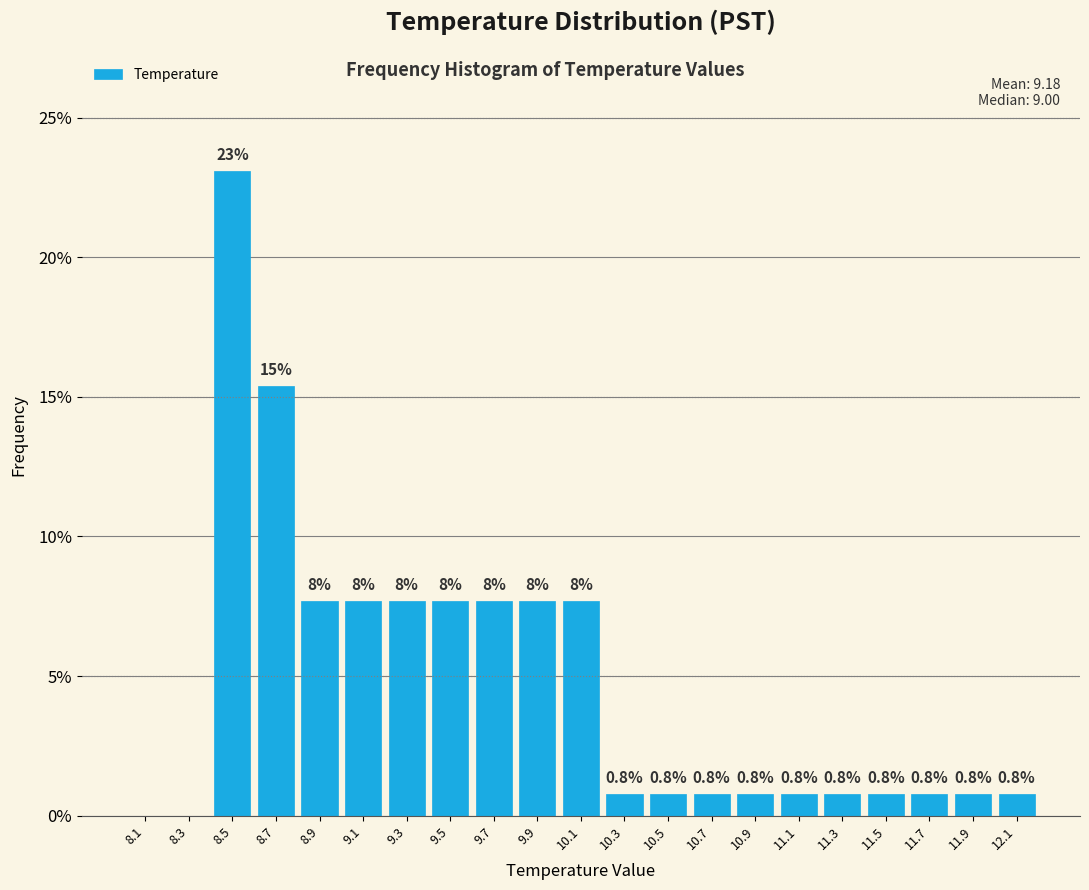

Over which range of the x-axis is the bar tallest?

8.4 to 8.6